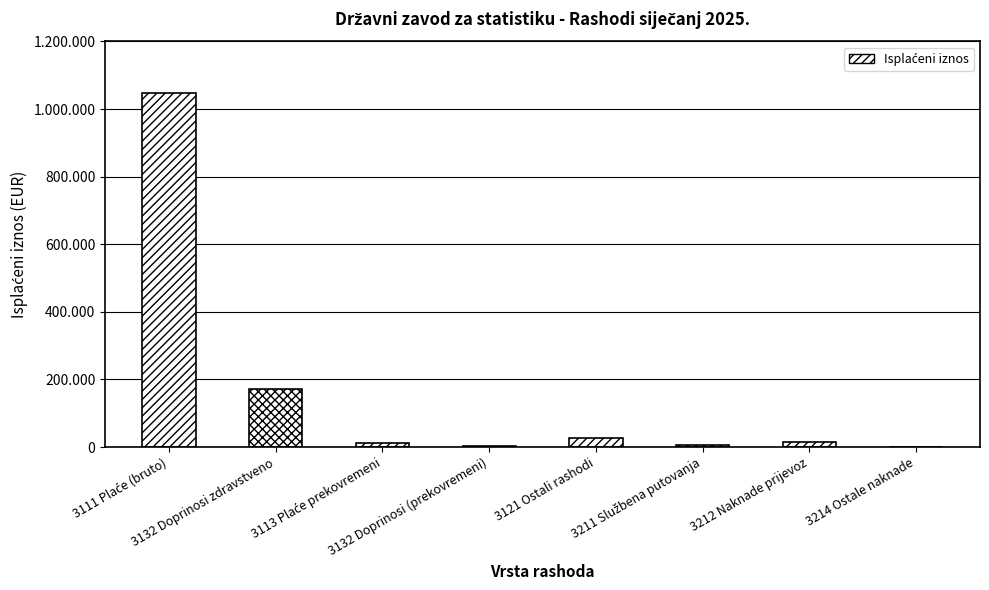

List the labels in order of value, smallest first.

3214 Ostale naknade, 3132 Doprinosi (prekovremeni), 3211 Službena putovanja, 3113 Plaće prekovremeni, 3212 Naknade prijevoz, 3121 Ostali rashodi, 3132 Doprinosi zdravstveno, 3111 Plaće (bruto)